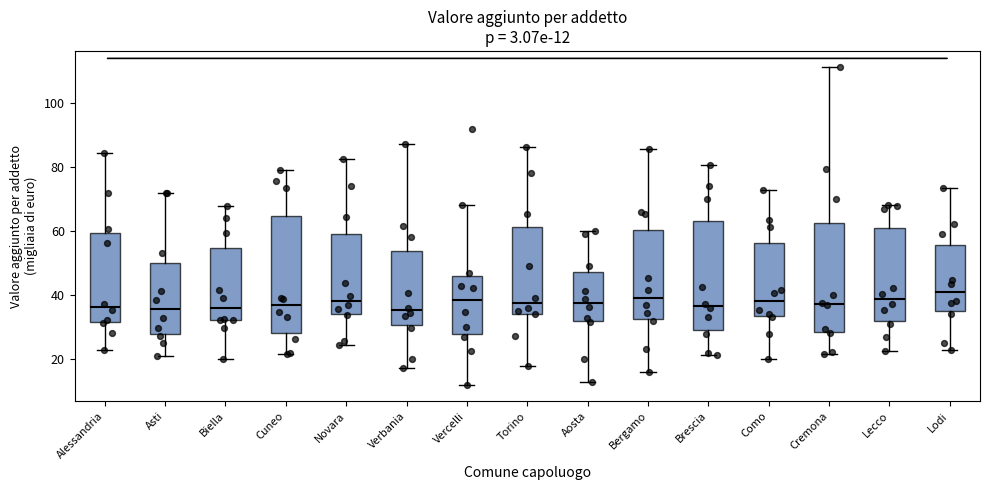

Comparing the boxes themselves (not the whiskers), which one is the tallest?

Cuneo